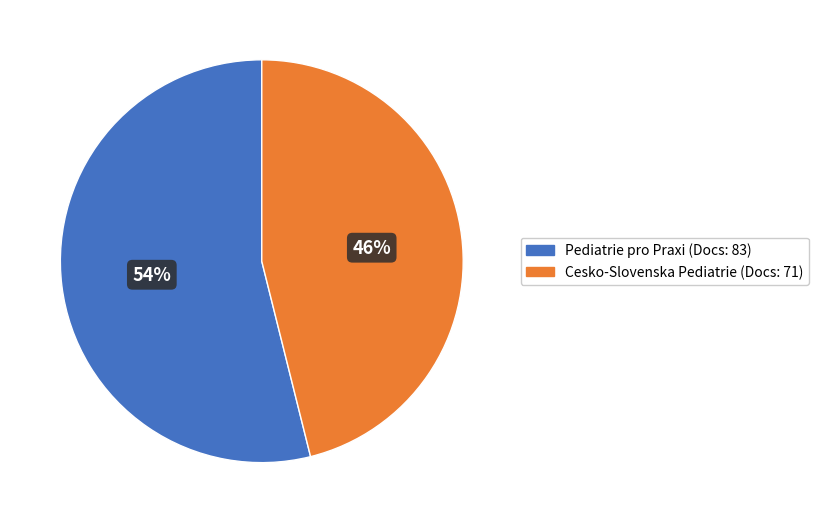

To the nearest percent, what is the difference between the largest and smallest slice percentages?

8%